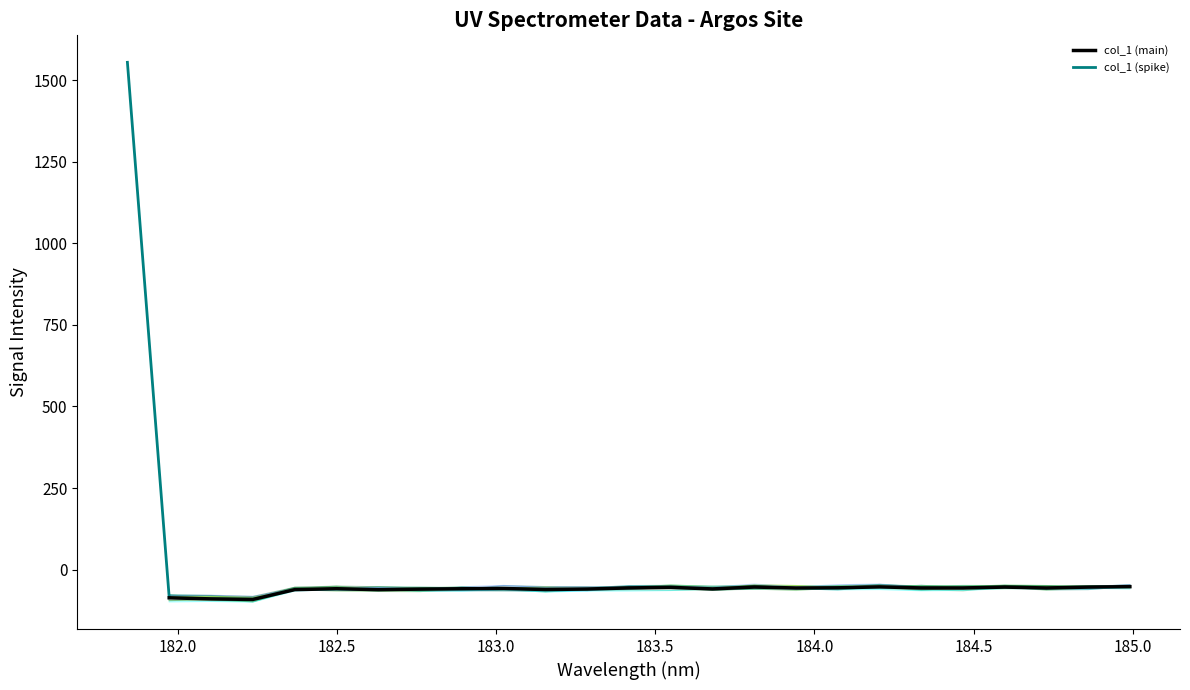

Where does the data first go above -56?

181.8418